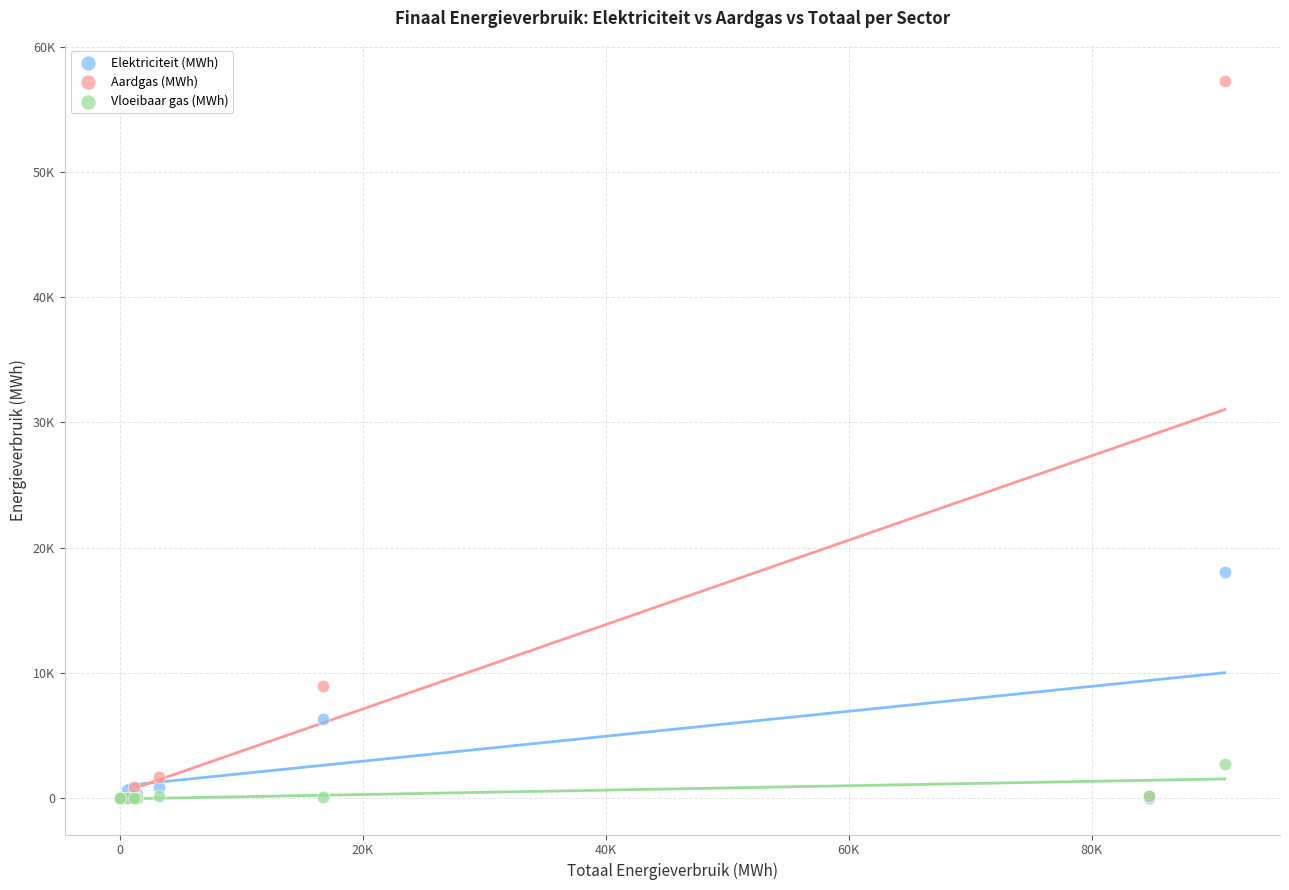

Which series reaches the maximum Y coordinate?

Aardgas (MWh)